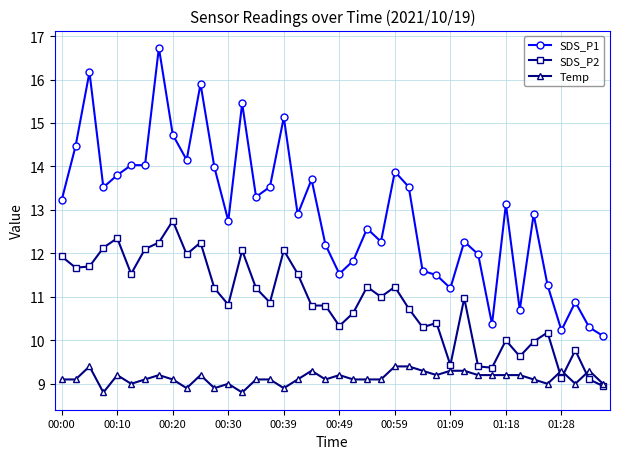

True or false: SDS_P1 and SDS_P2 cross at least once.

False